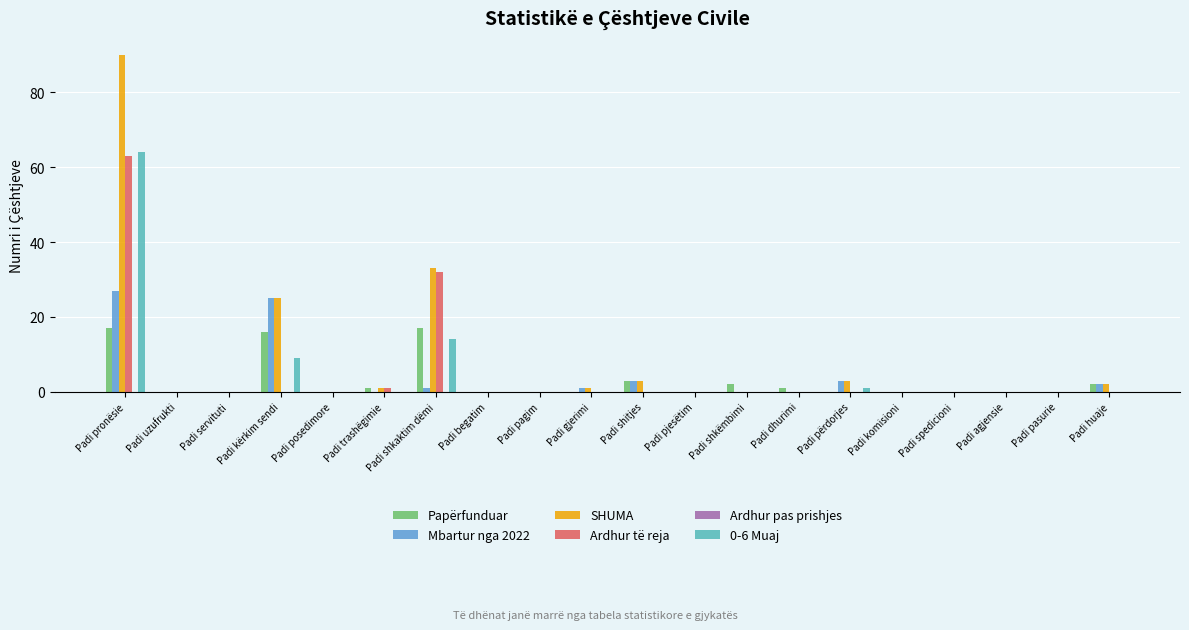

The Mbartur nga 2022 series shows -19 at Padi trashëgimie. True or false?

False